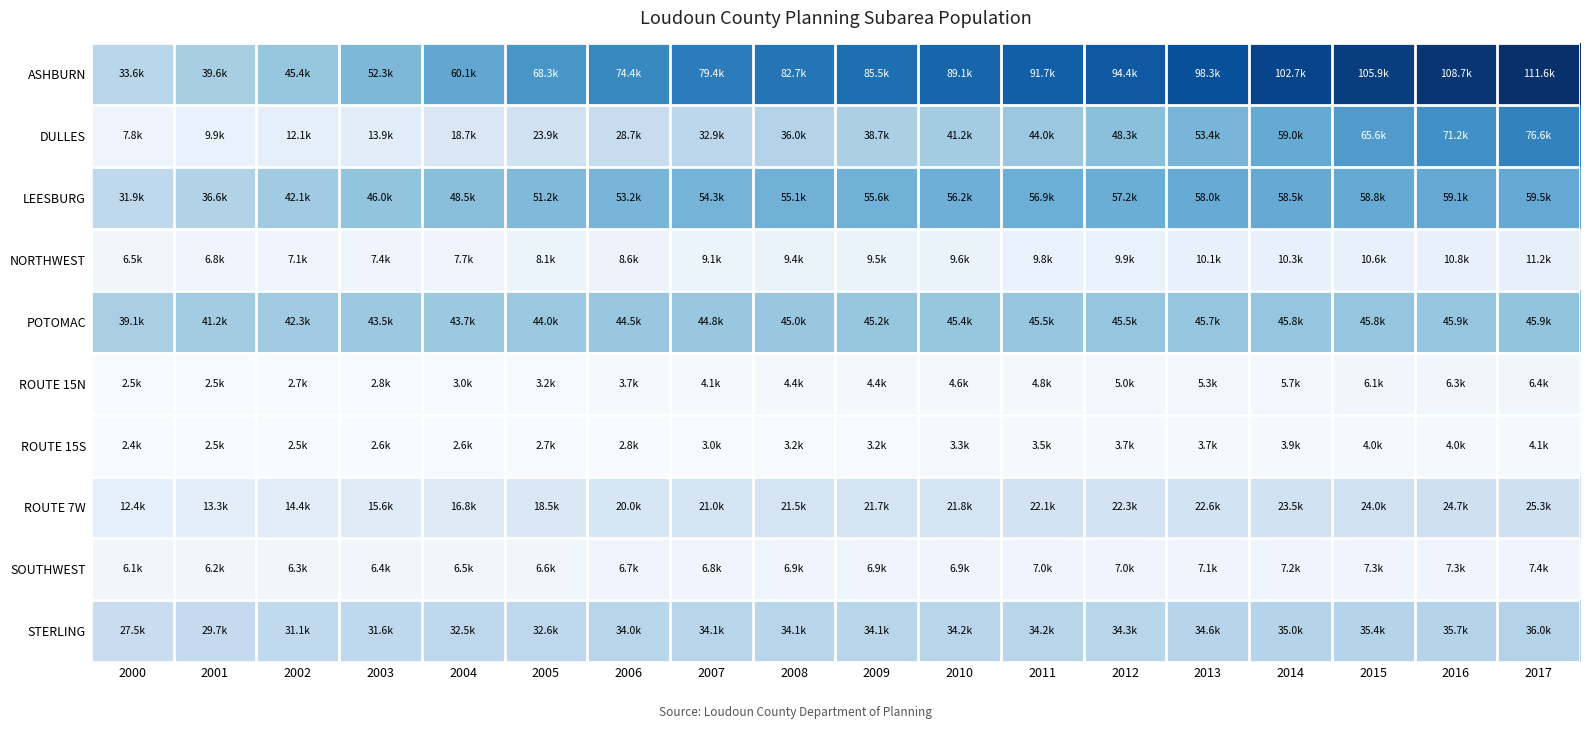

Between 2002 and 2014, which is larger?

2014